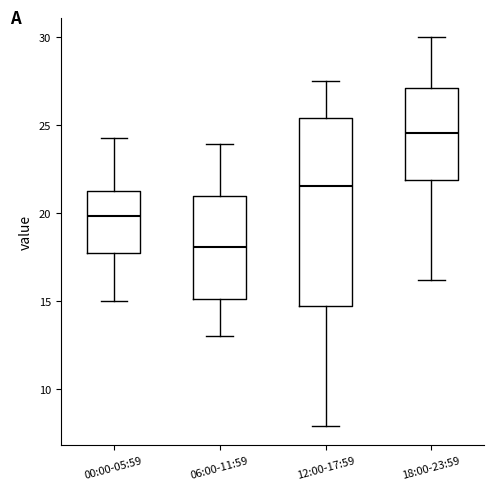

Comparing the boxes themselves (not the whiskers), which one is the tallest?

12:00-17:59